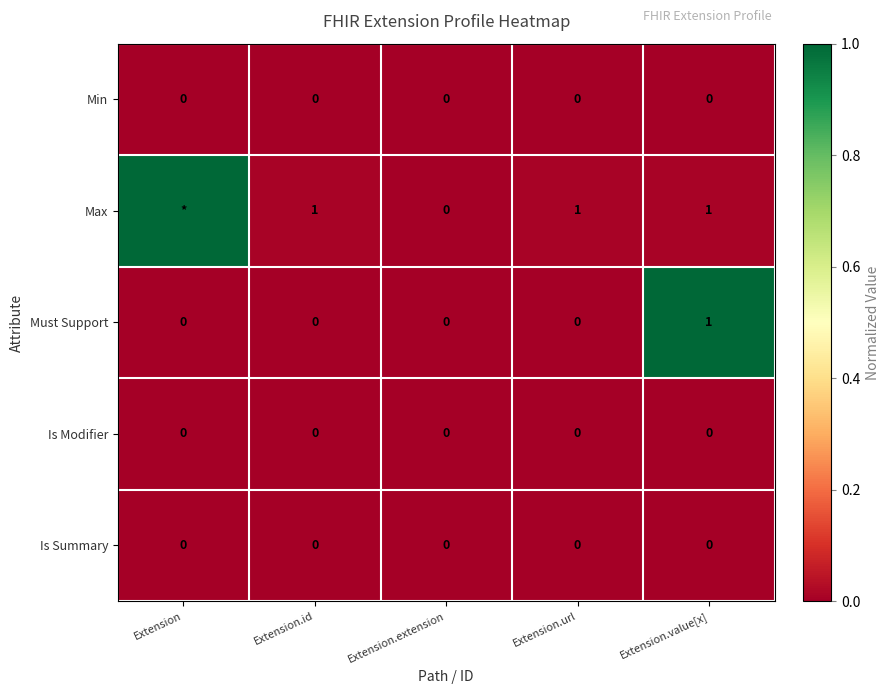

What is the spread (max minus min) of values at Extension.id?

1.0